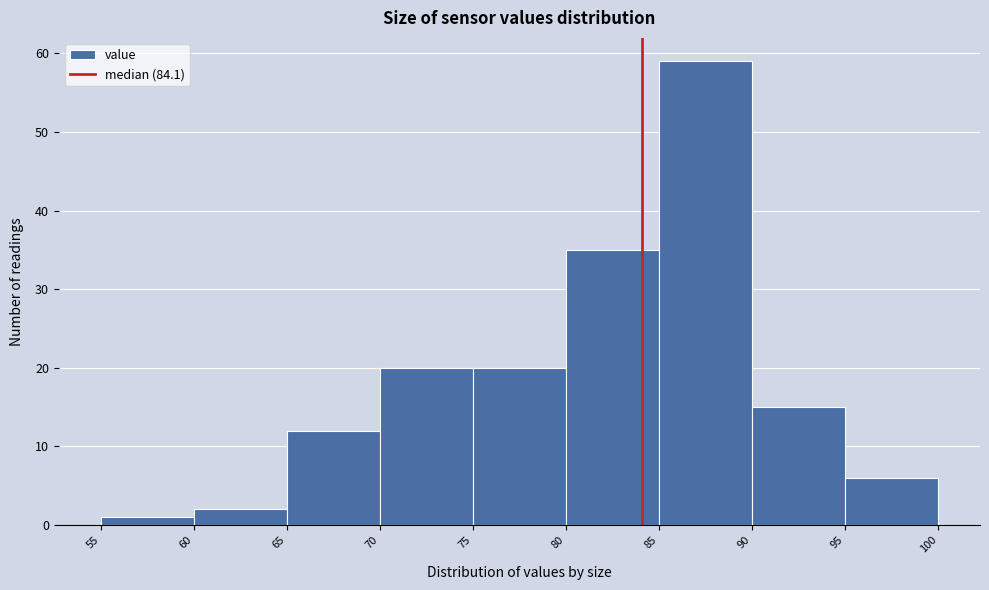

Reading left to right, list every bar in this chart as the range it spans on the x-axis followed by its height. The values are not printed on the chart, so give them approximately, as read against the axis.

55 to 60: 1
60 to 65: 2
65 to 70: 12
70 to 75: 20
75 to 80: 20
80 to 85: 35
85 to 90: 59
90 to 95: 15
95 to 100: 6